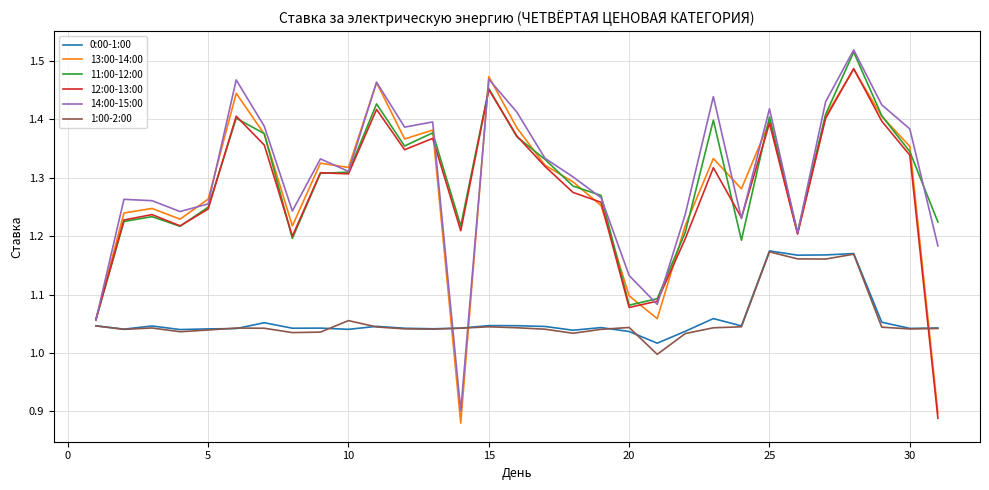

Which series ends up on top after the final intersection of 1:00-2:00 and 14:00-15:00?

14:00-15:00